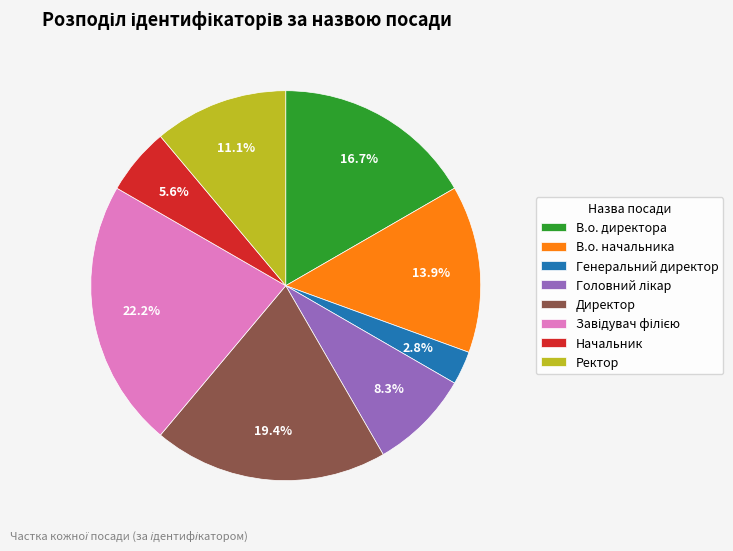

Which category has the smallest portion of the pie?

Генеральний директор